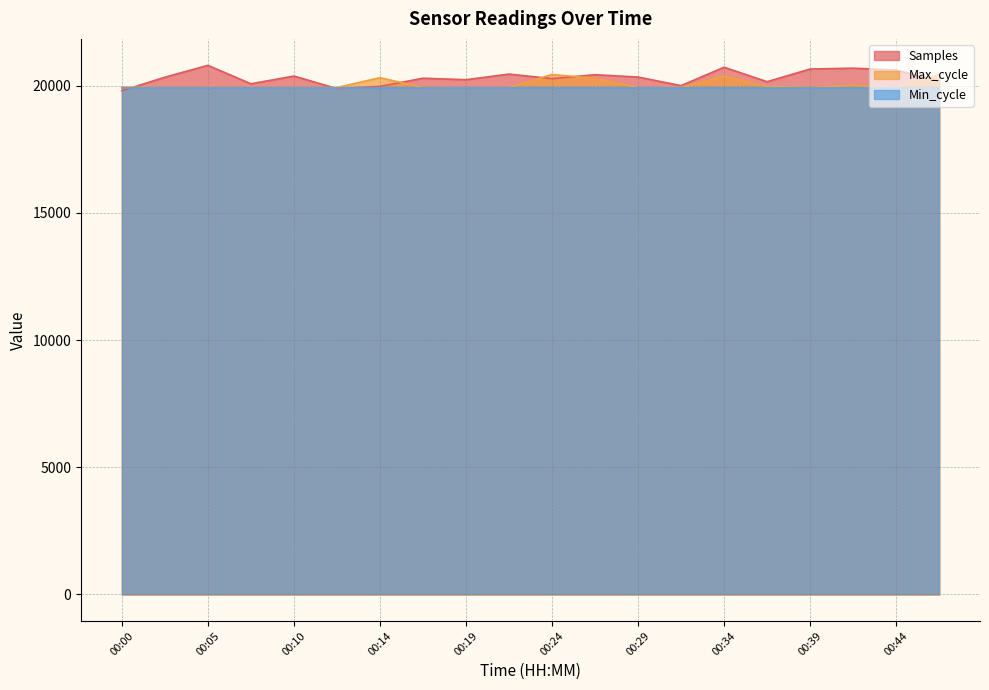

What is the value of the Samples point at the 4th from the left?

20074.8